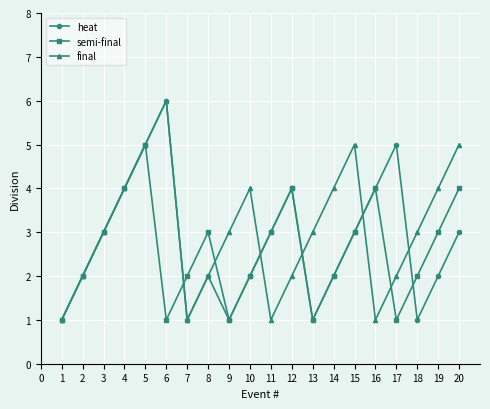

Count the number of categories in the chart.

20